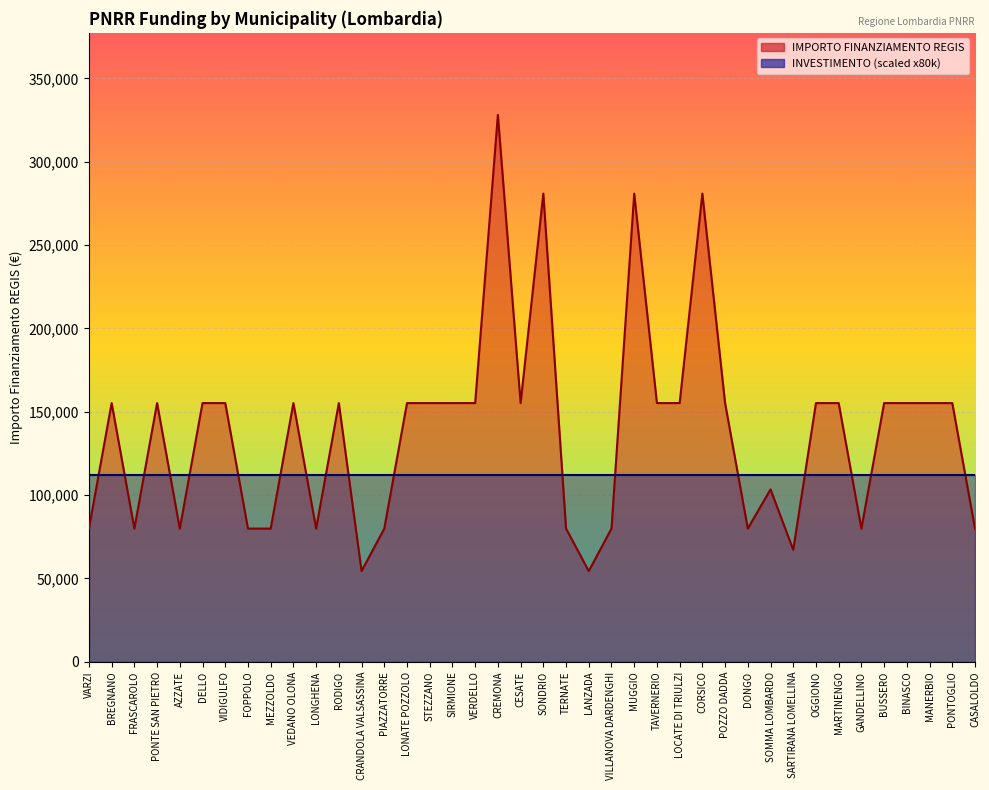

The value at VEDANO OLONA is 155234. True or false?

True